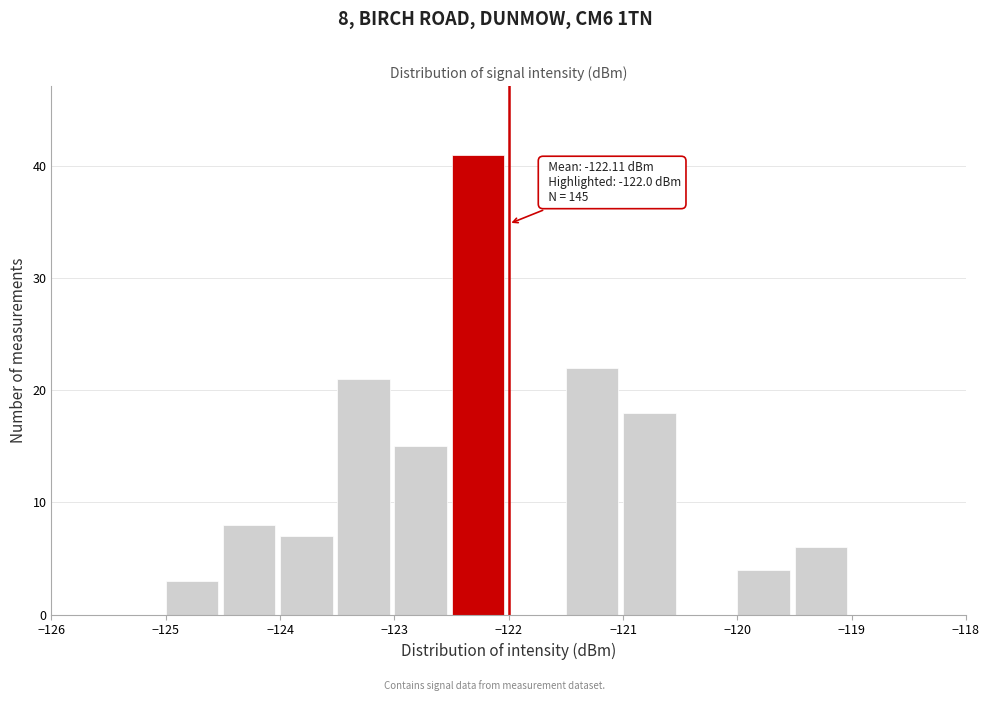

Over which range of the x-axis is the bar tallest?

-122.5 to -122.0